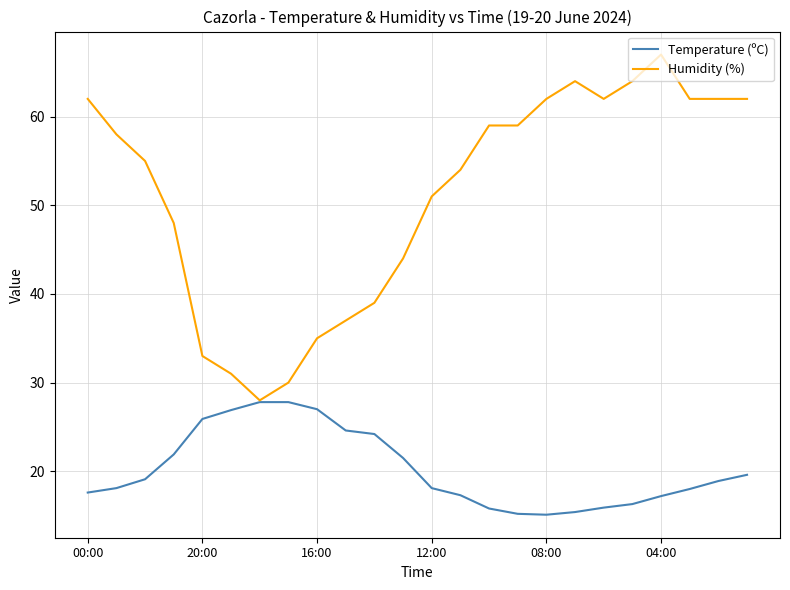

Which series has the widest spread of values?

Humidity (%)